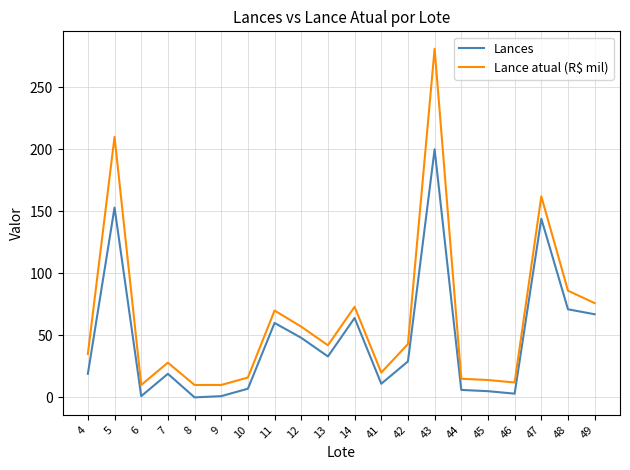

What is the total value across all series at 43?

481